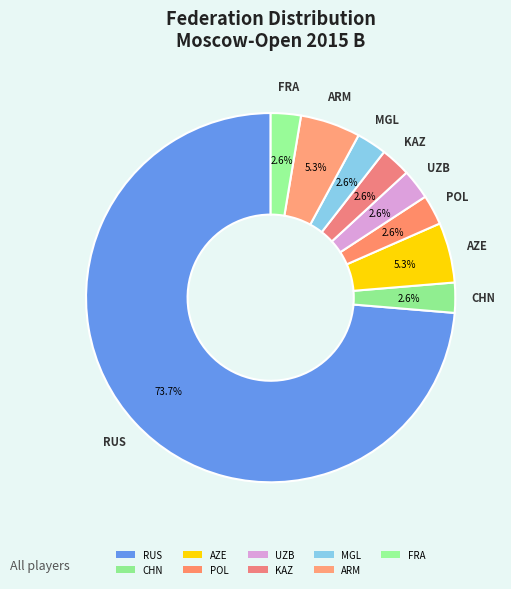

How many slices are in this pie chart?

9